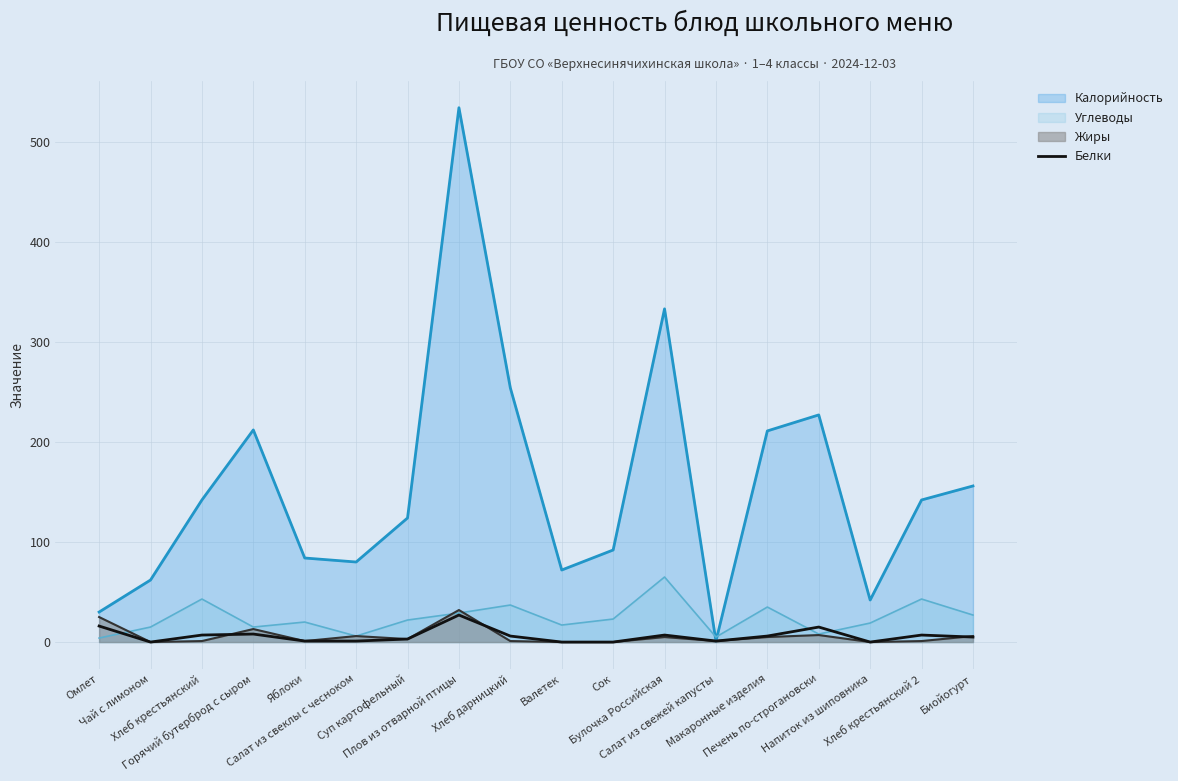

Where does the data first go above 6?

Омлет